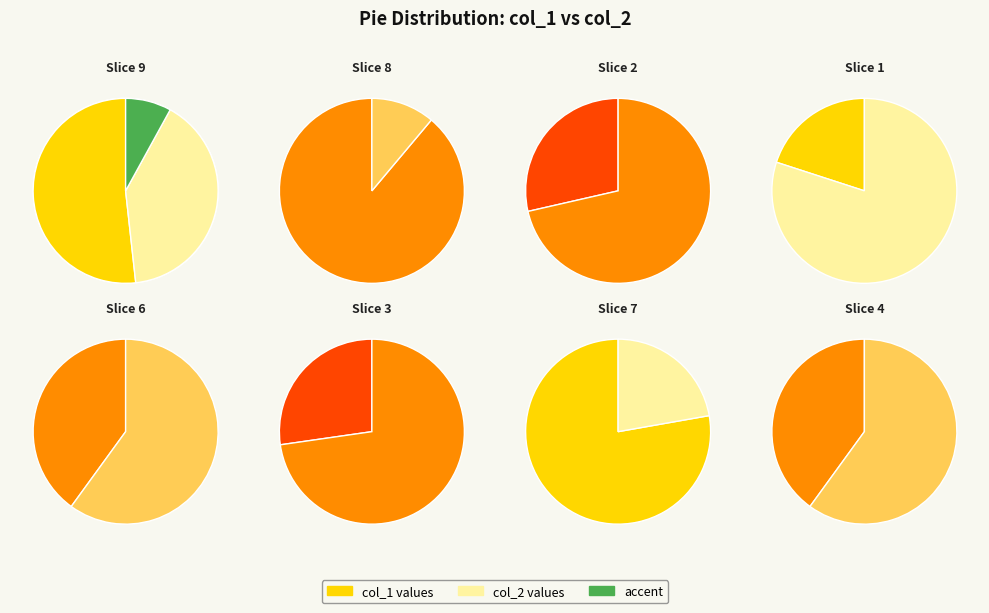

Which series changed the most between 1 and 4?

col_1